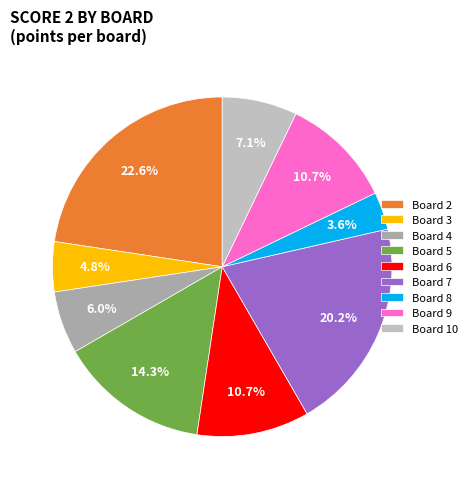

How many slices are in this pie chart?

9